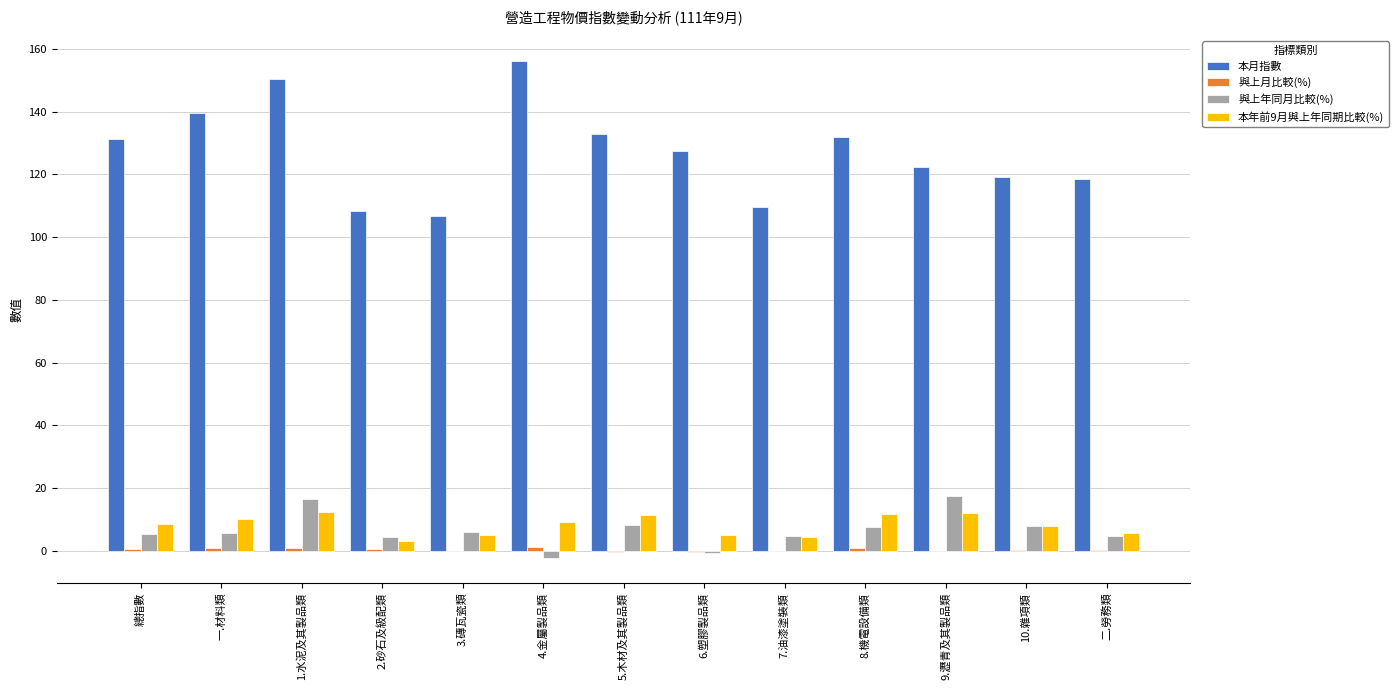

Between 1.水泥及其製品類 and 10.雜項類, which series saw the biggest shift?

本月指數